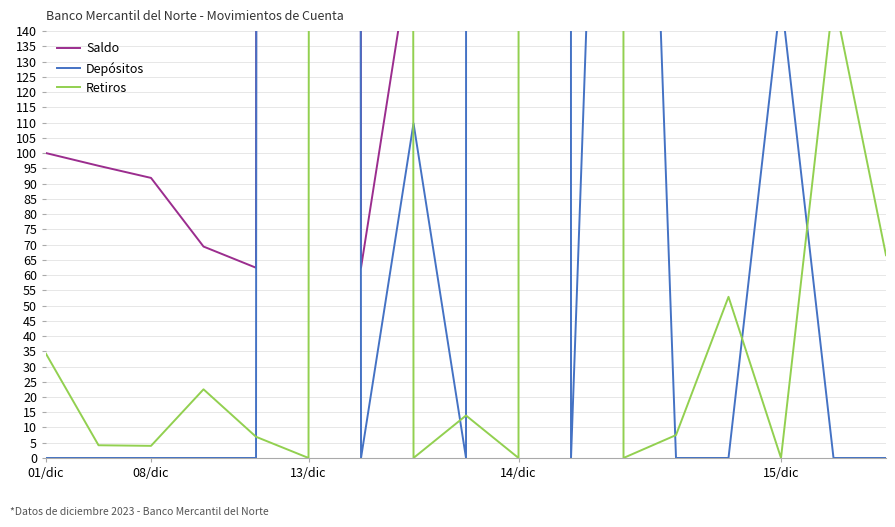

What is the difference between the second highest and minimum values in the Retiros series?

27715.9